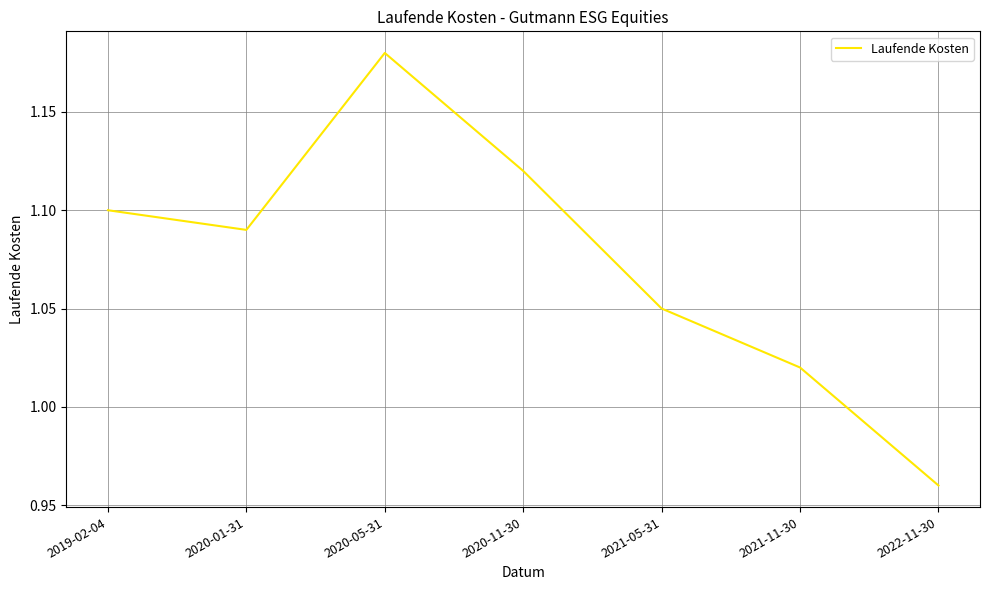

Where is the first local minimum?

2020-01-31